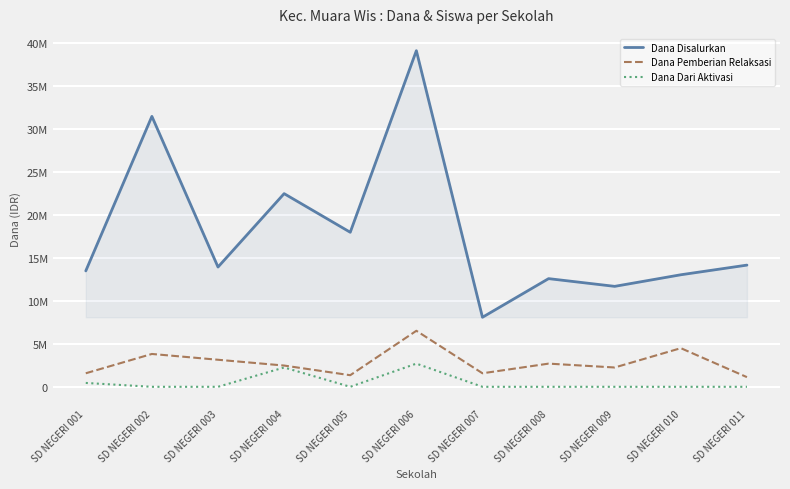

True or false: Dana Disalurkan has more than 0 points higher than both neighbors.

True